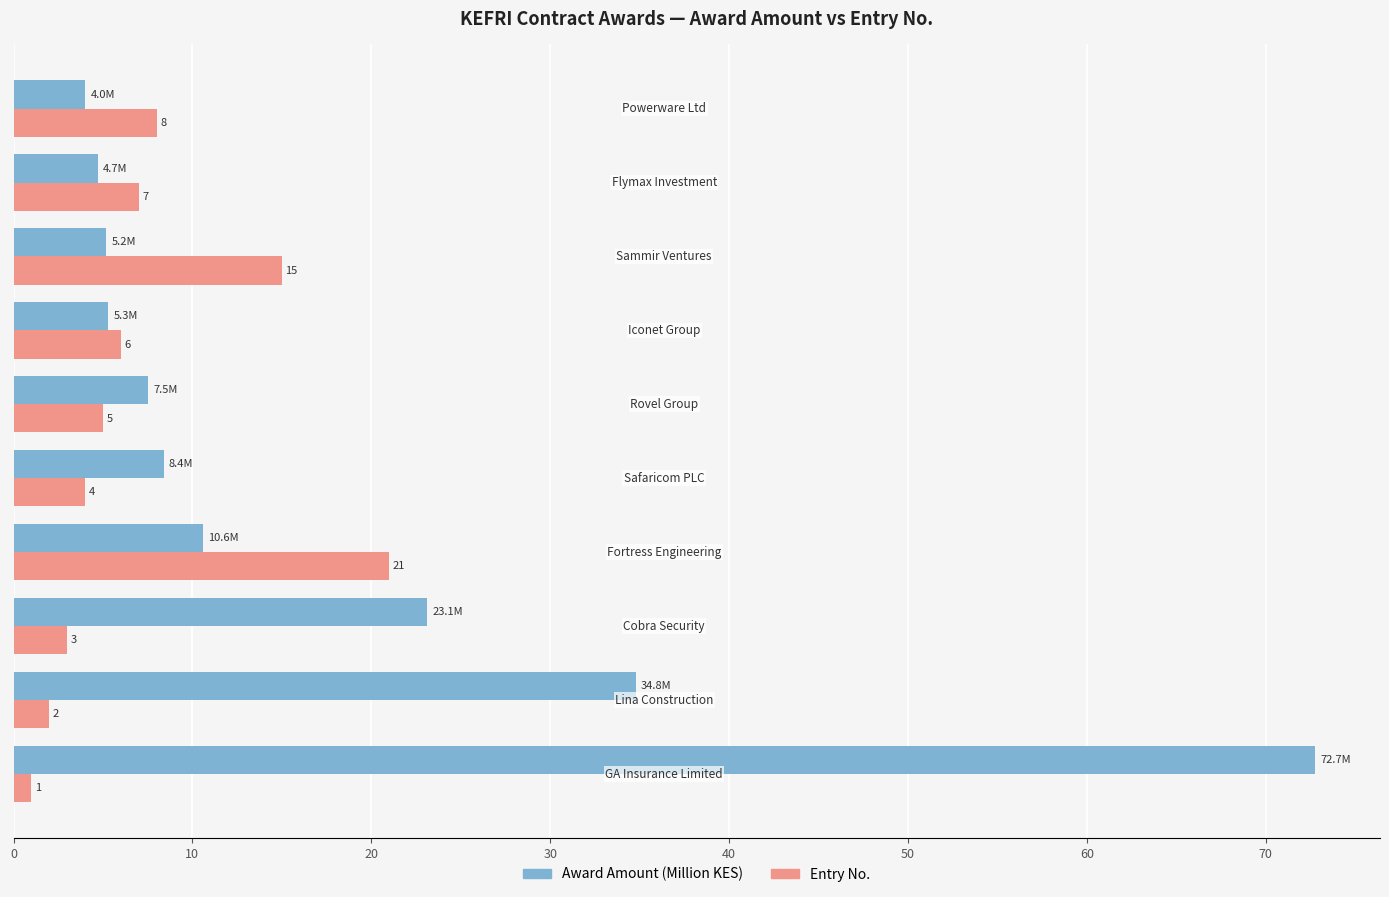

Count the number of data series in this chart.

2